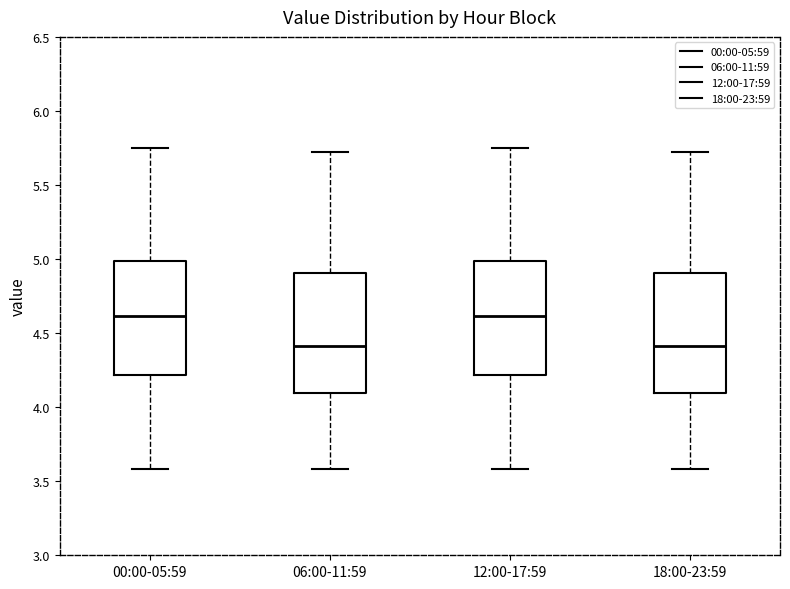

Where is the upper edge of the box for 18:00-23:59 on the y-axis? The values are not printed on the chart, so give them approximately, as read against the axis.

4.90